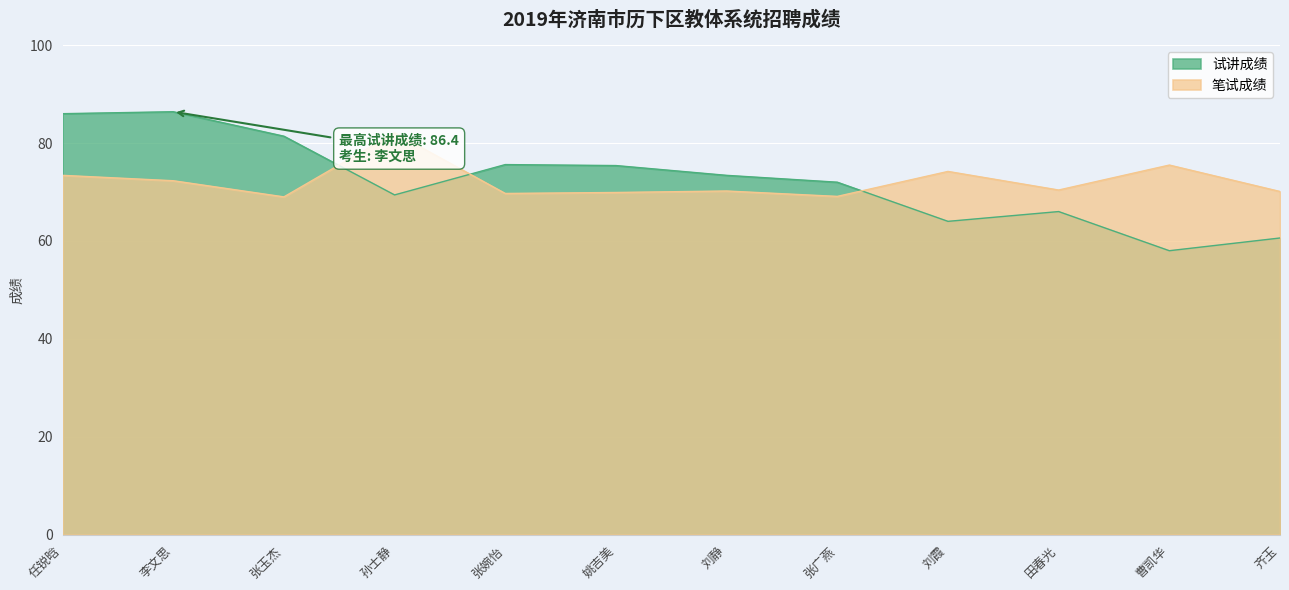

What is the label of the 5th point from the right?

张广燕